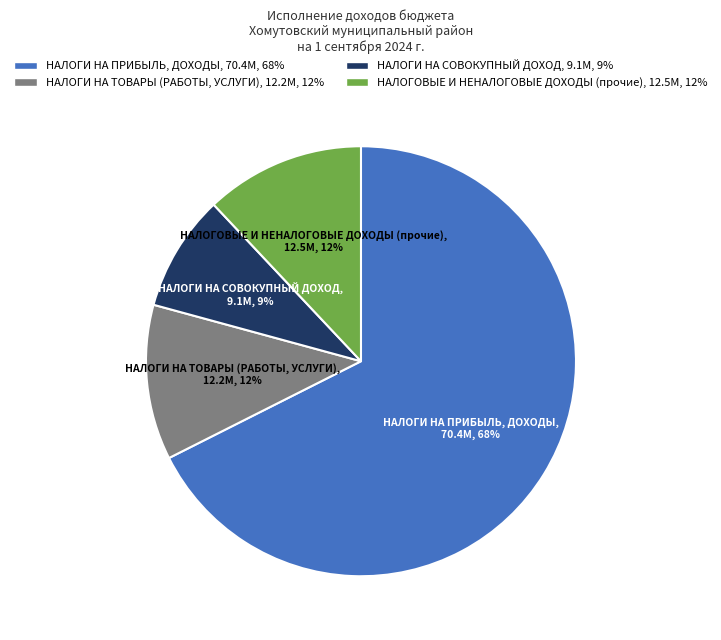

What percentage is the НАЛОГИ НА ТОВАРЫ (РАБОТЫ, УСЛУГИ) slice, to the nearest percent?

12%